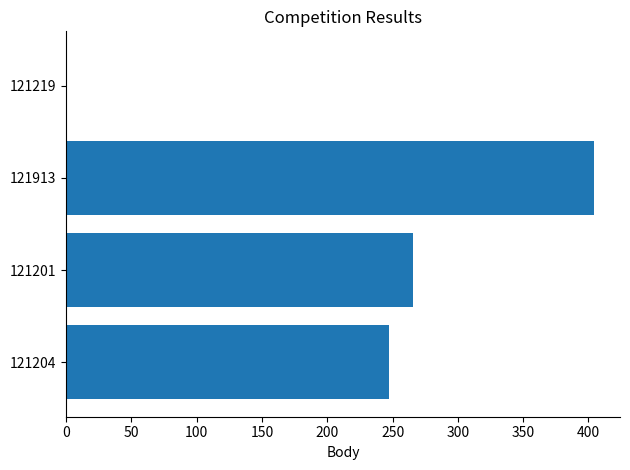

How many positive values are there?

3